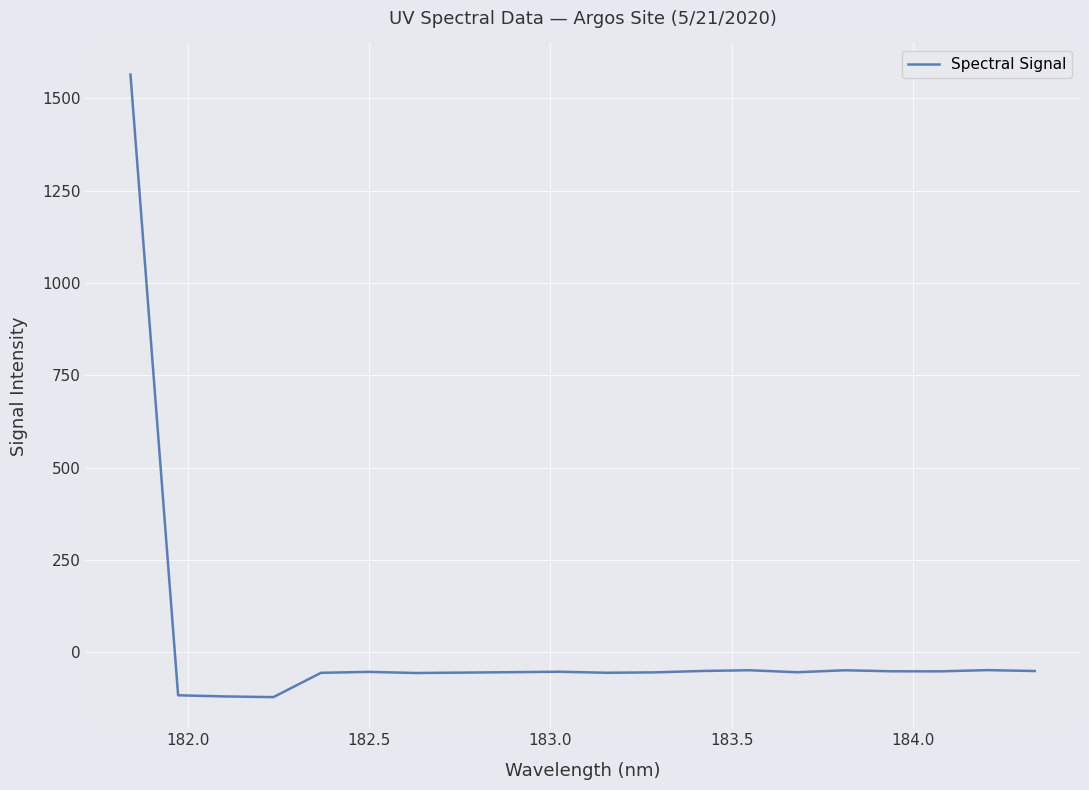

How many values are below zero?

19